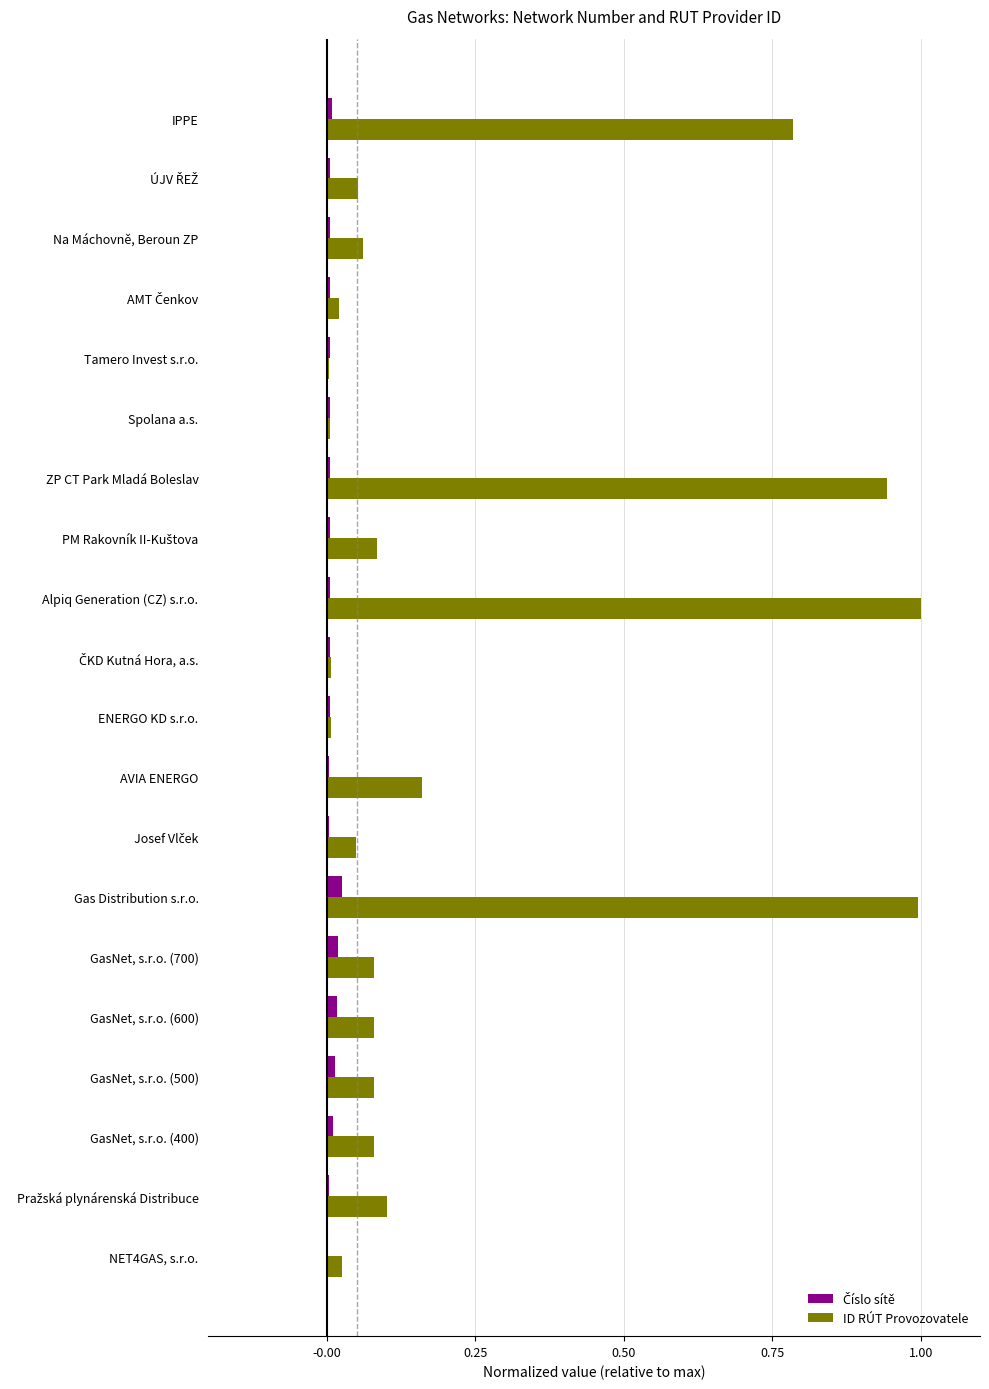

True or false: ID RÚT Provozovatele has a value of 0.1 at GasNet, s.r.o. (400).

True